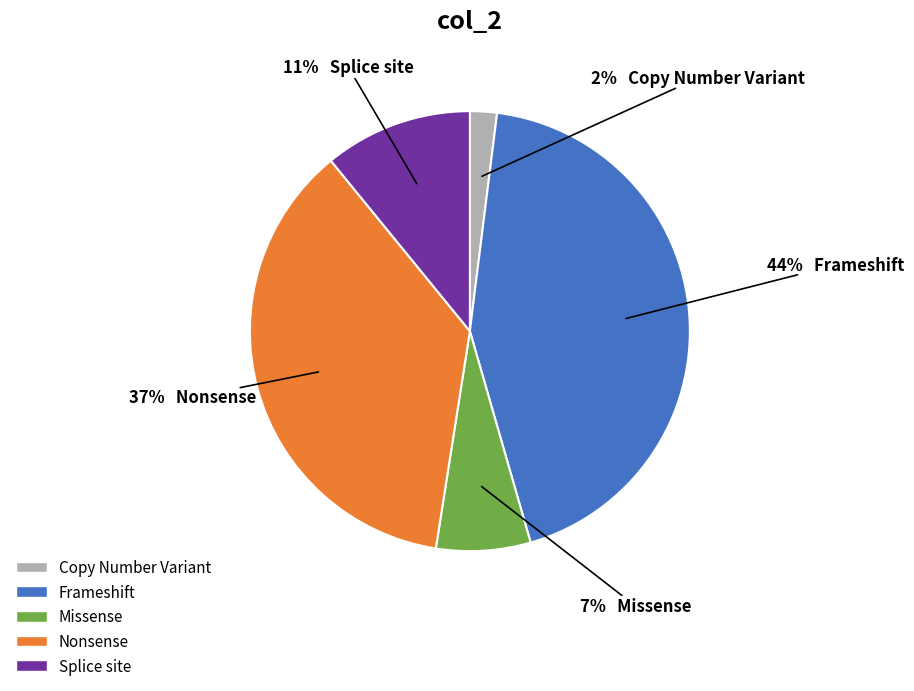

To the nearest percent, what is the average slice percentage?

20%